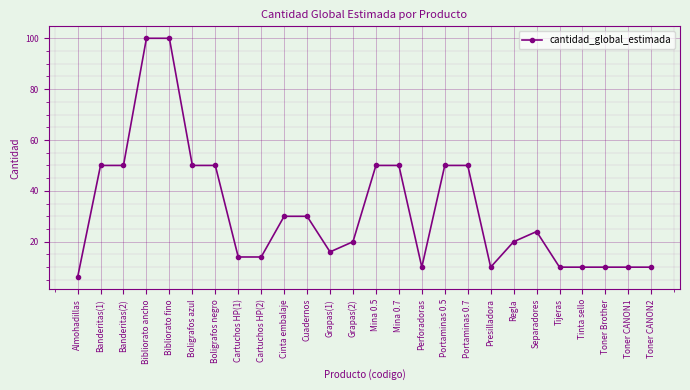

The value at Toner CANON2 is 10. True or false?

True